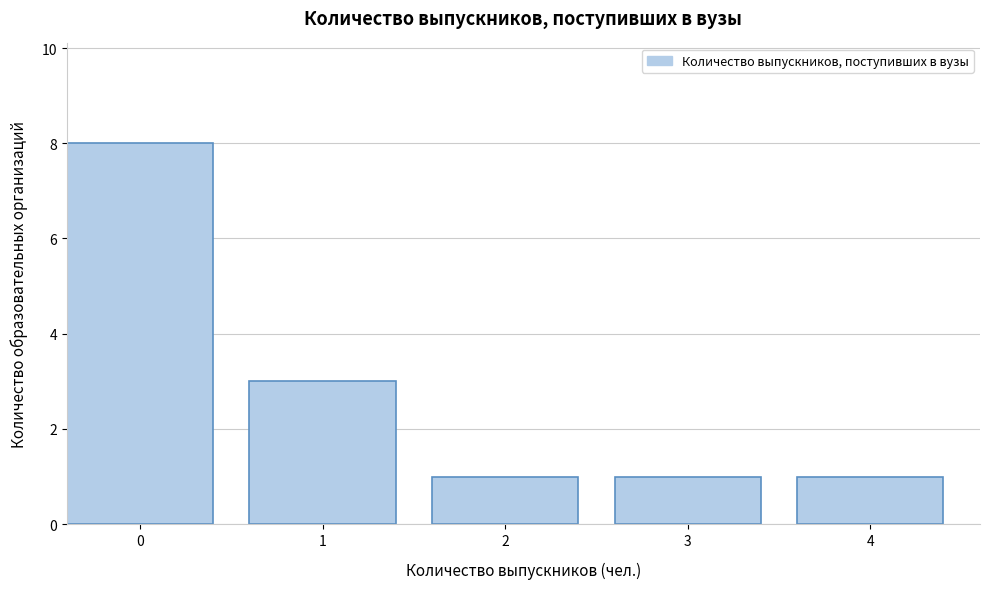

Reading left to right, transcribe all the data shown in this chart.

0=8	1=3	2=1	3=1	4=1